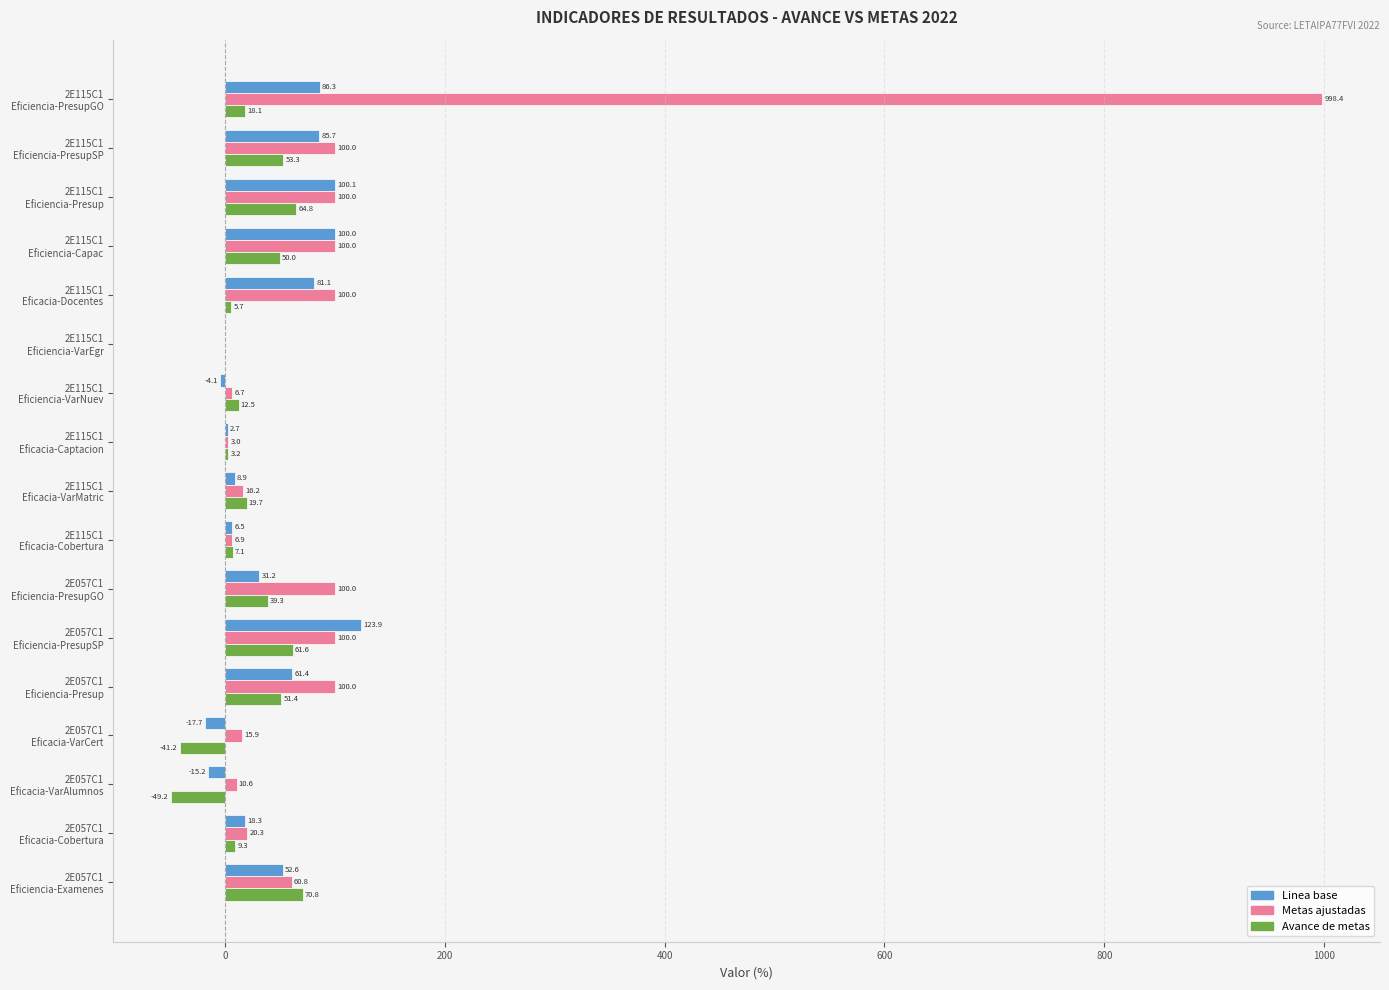

Which series has the largest total across all categories?

Metas ajustadas